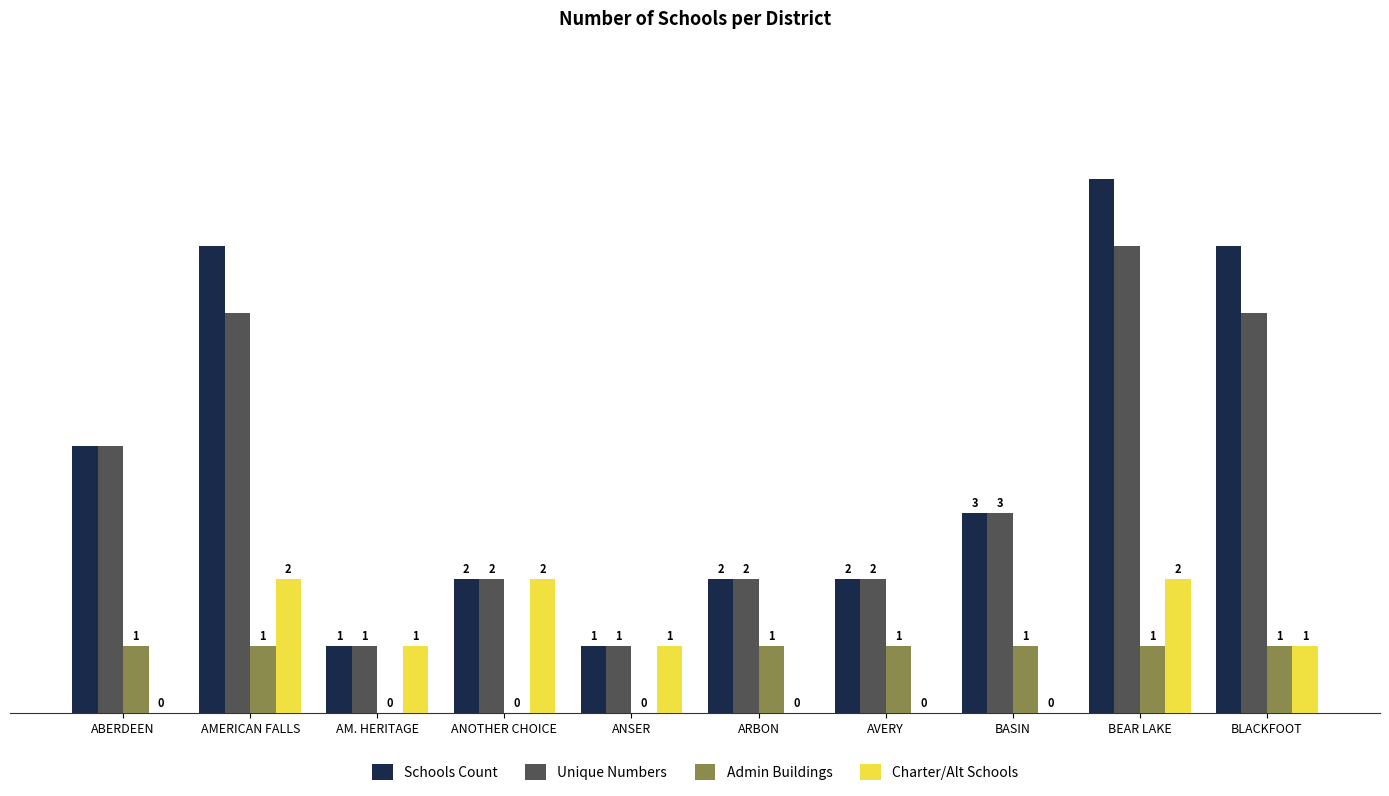

Count the number of categories in the chart.

10